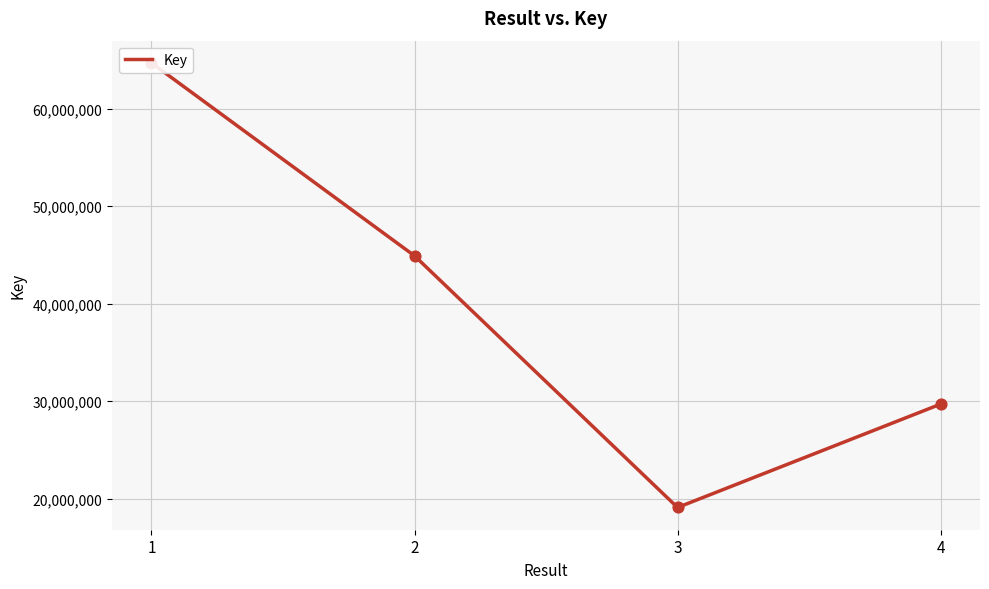

Between 4 and 2, which is larger?

2